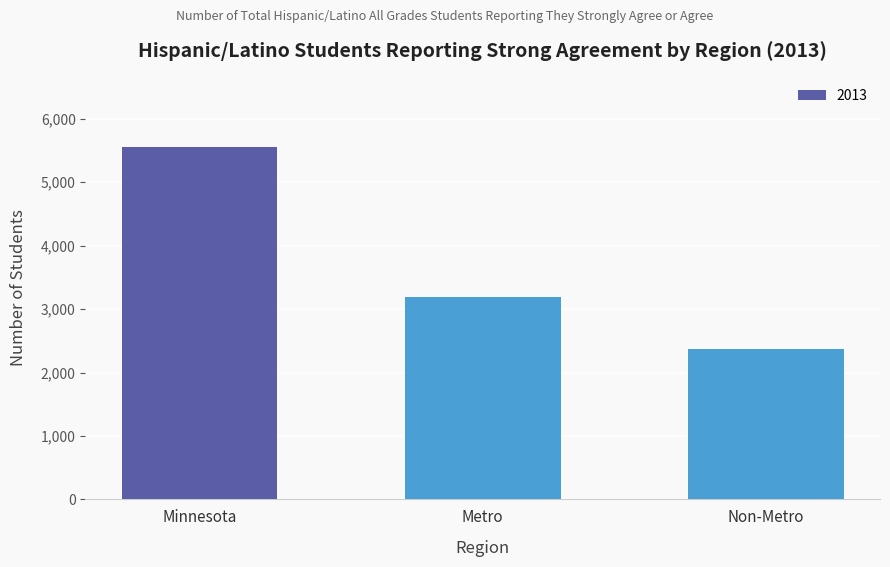

What is the label of the 1st bar from the left?

Minnesota